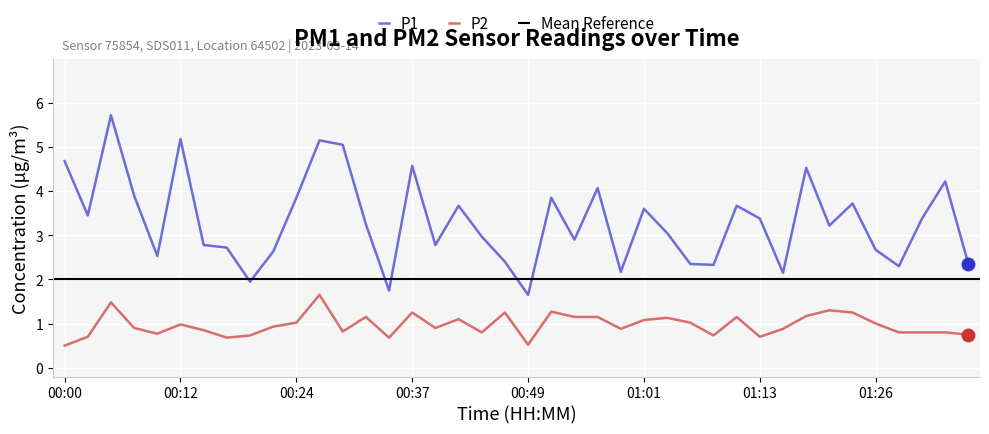

True or false: P2 has a value of 0.7 at 01:13.

True